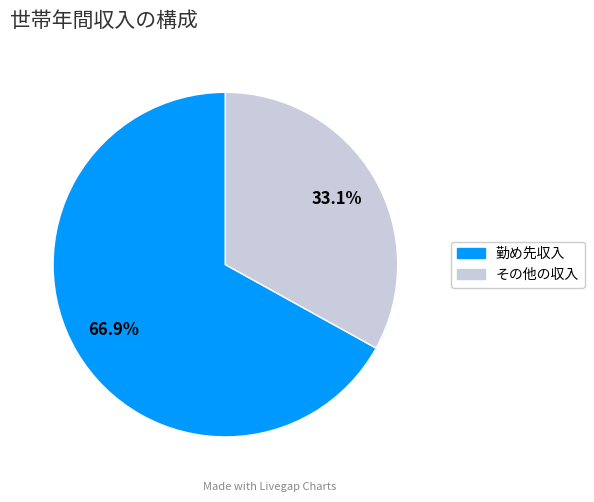

To the nearest percent, what is the average slice percentage?

50%